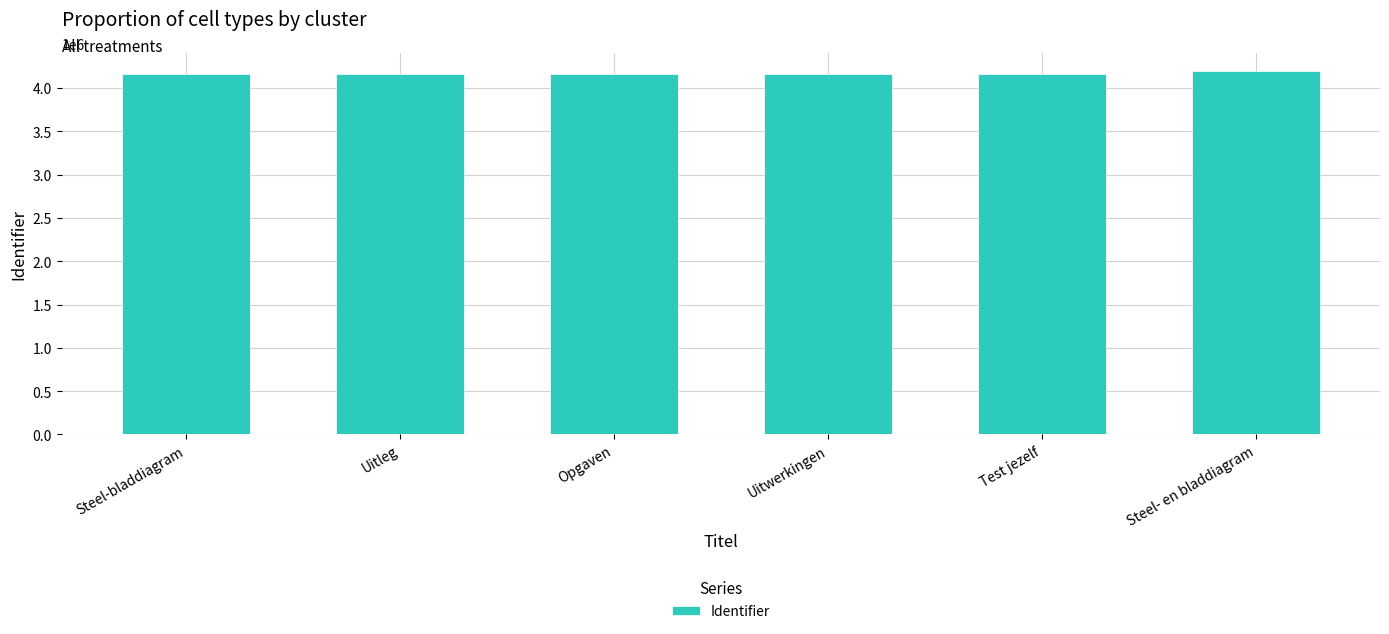

Does the chart contain stacked bars?

No